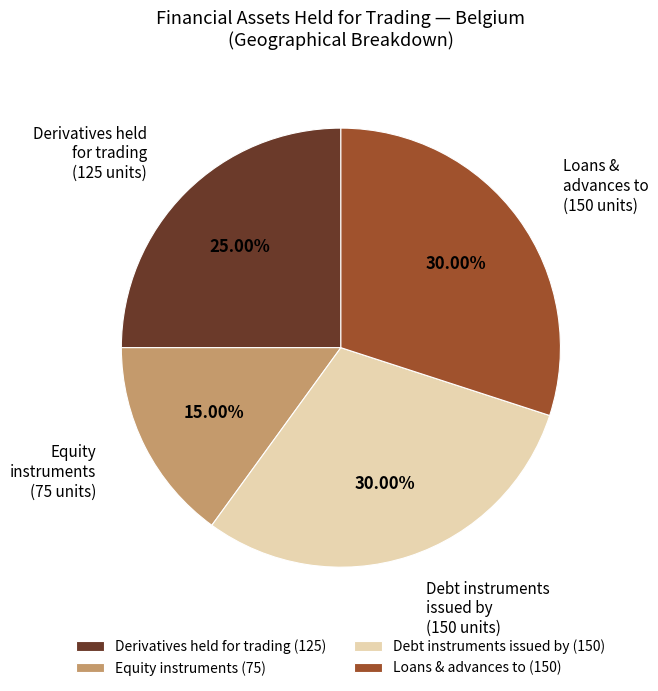

Is there any slice that represents more than half of the pie?

No